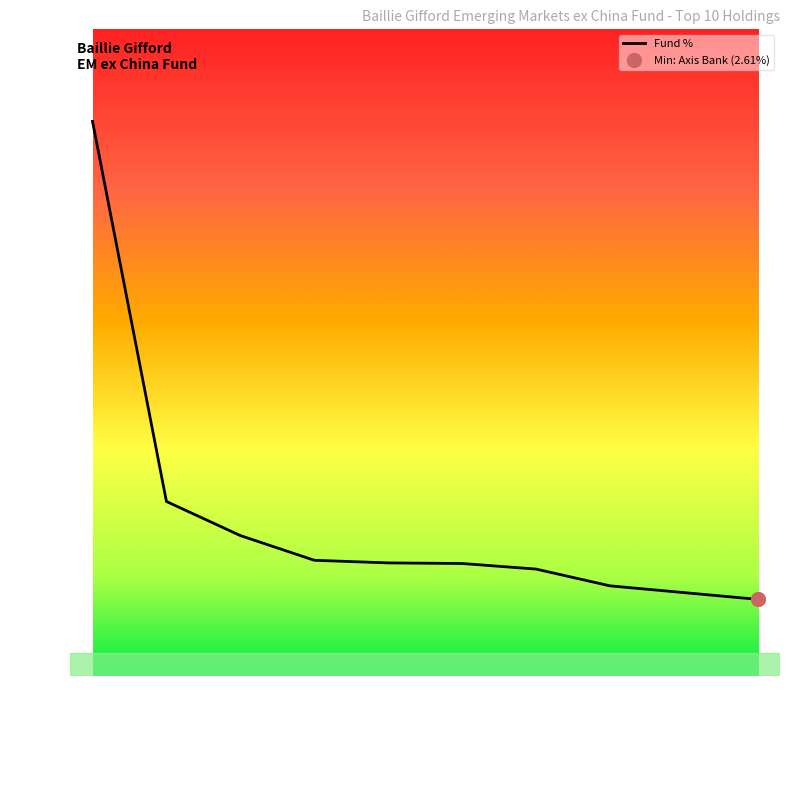

How many lines are shown in the chart?

1